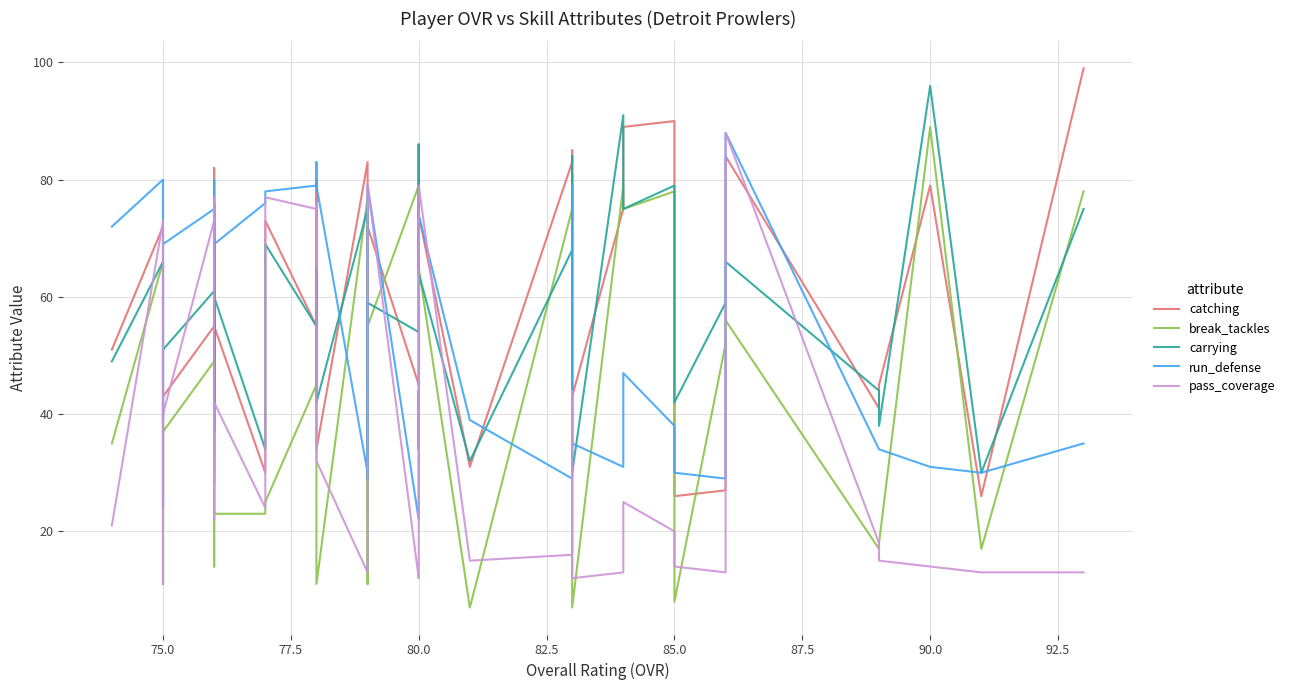

Is this an area chart (filled region under the line)?

No